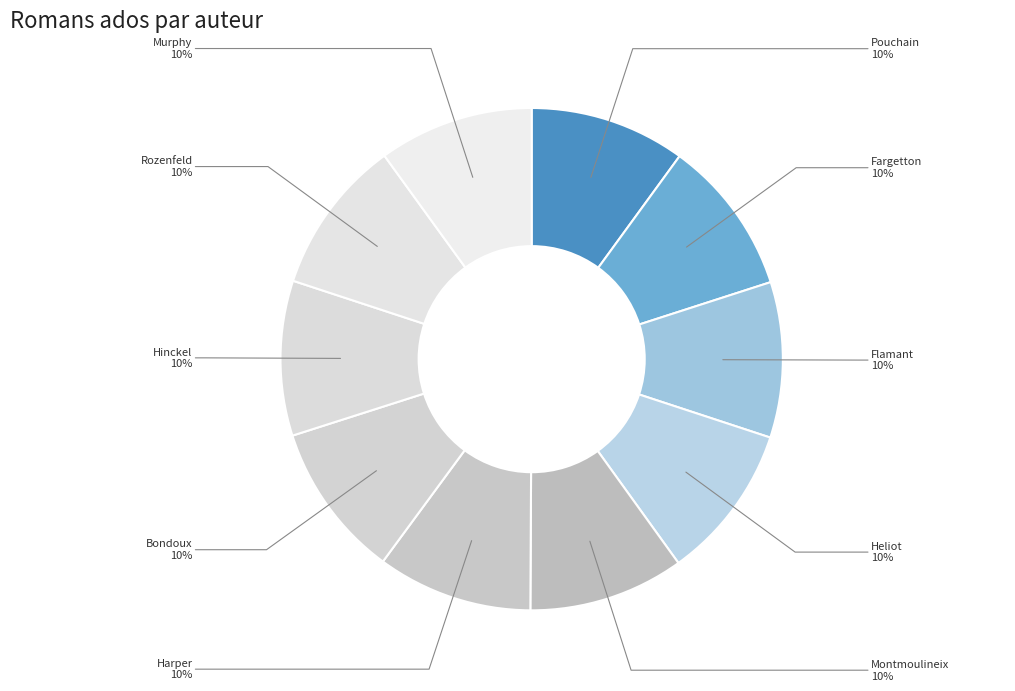

How many segments does this pie chart have?

10